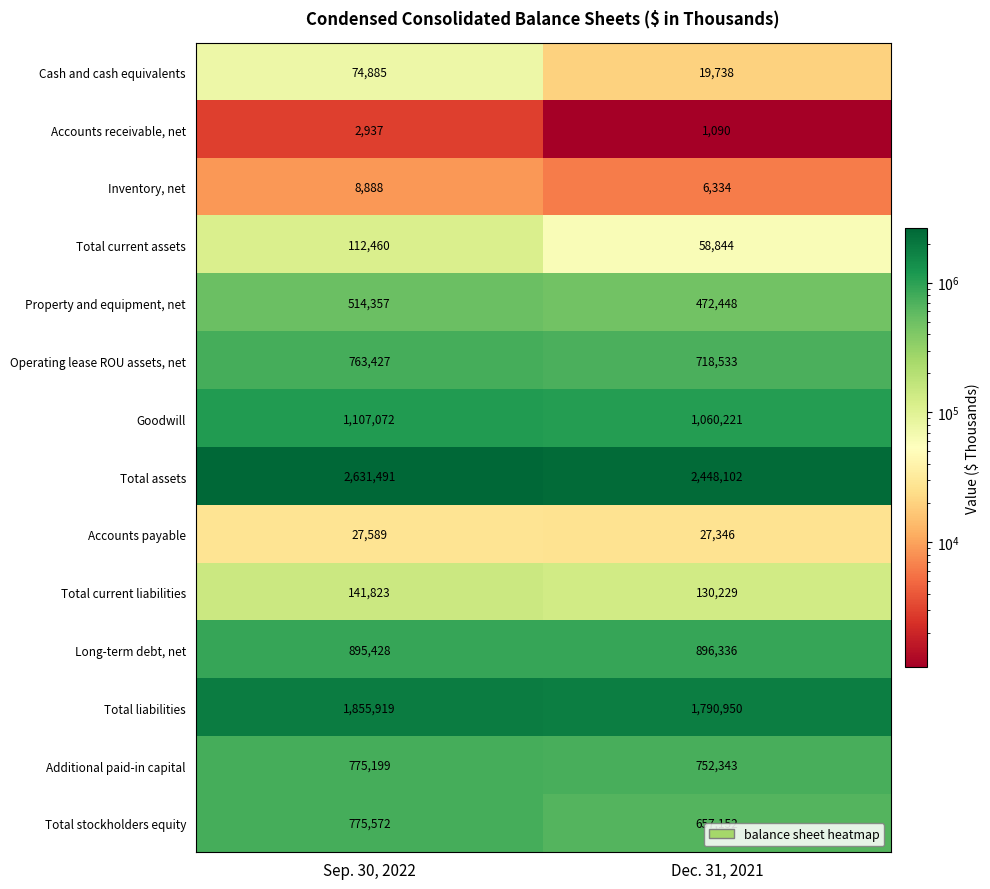

Where is Goodwill nearest to the value 1083646?

Dec. 31, 2021